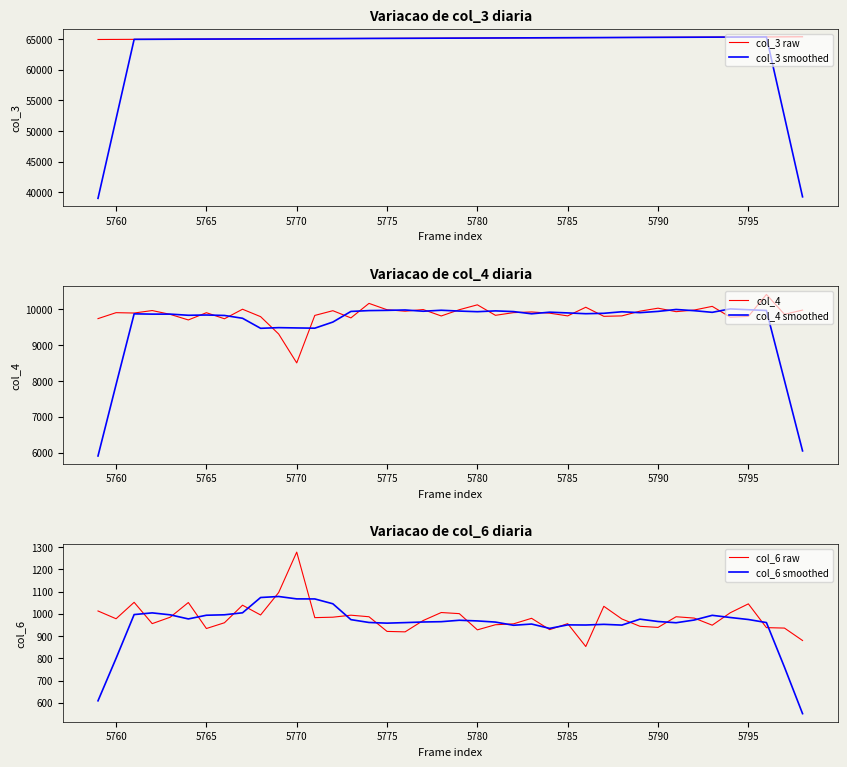

What is the maximum value for col_6 raw?

1278.0